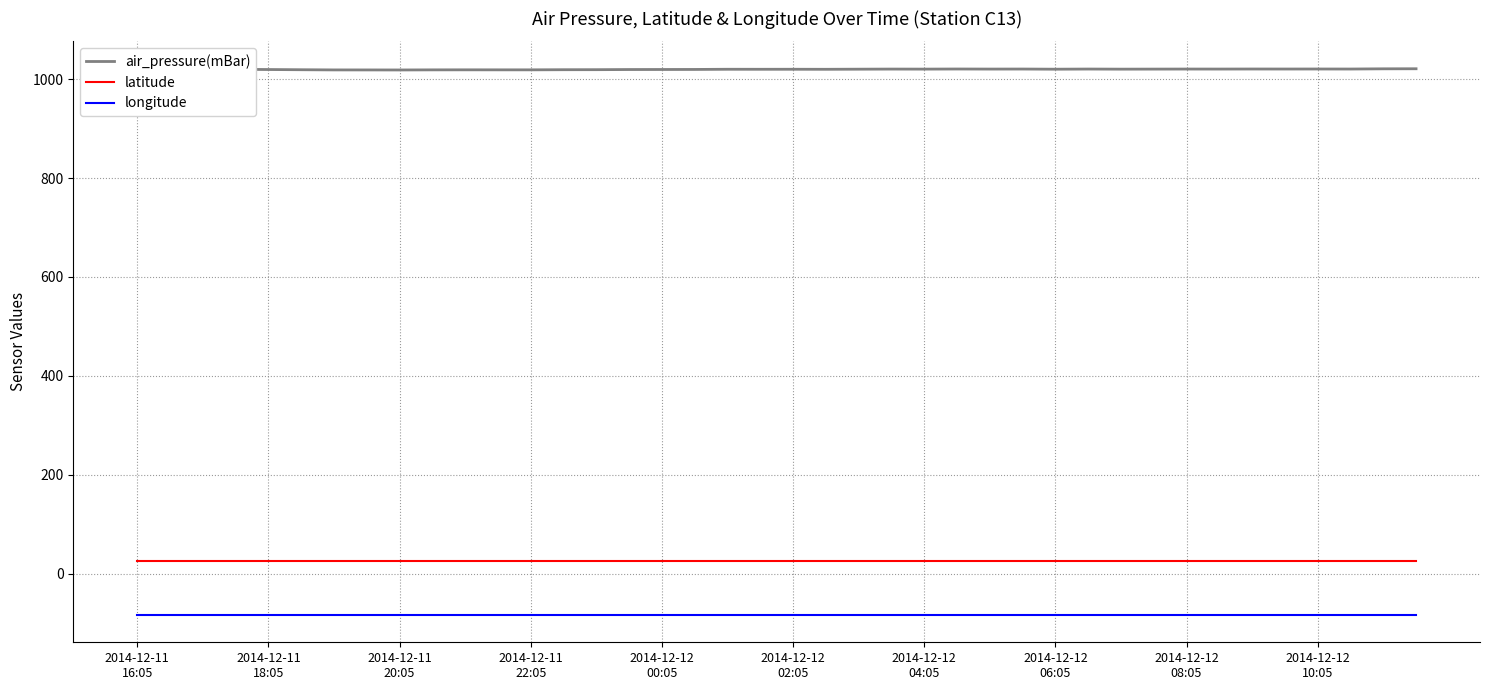

The value of latitude at 30 is 26.1. True or false?

True